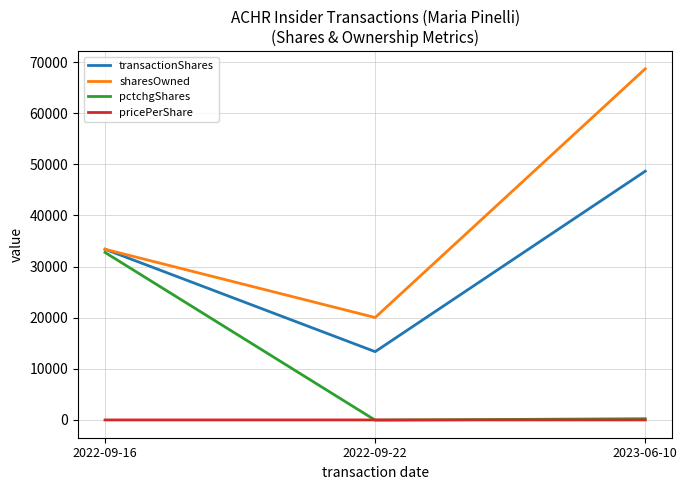

At which category is the sum across all series the highest?

2023-06-10